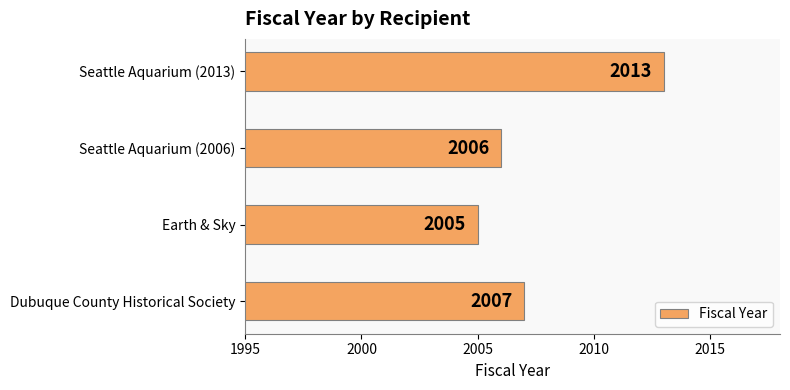

Reading top to bottom, extract all data points from this chart.

2013	2006	2005	2007